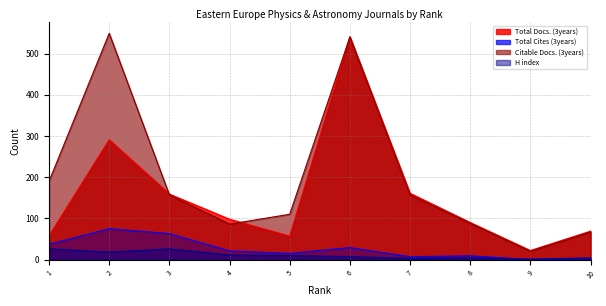

How many data points in Total Cites (3years) are less than 21?

5